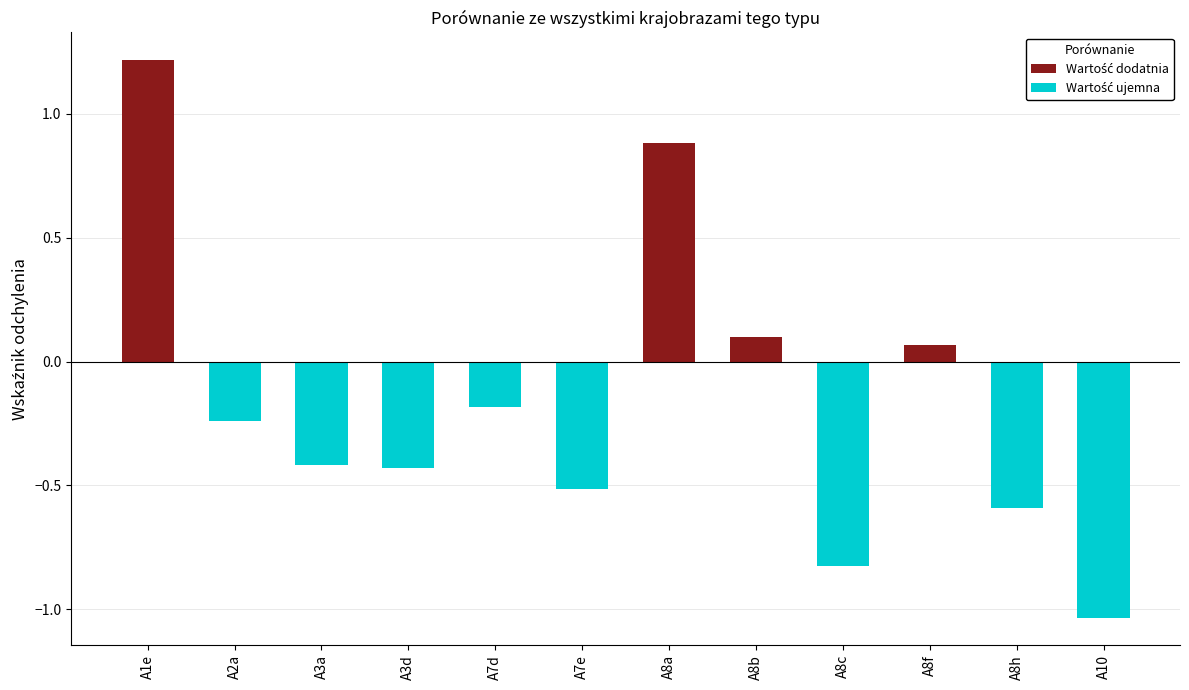

Count the number of data series in this chart.

1